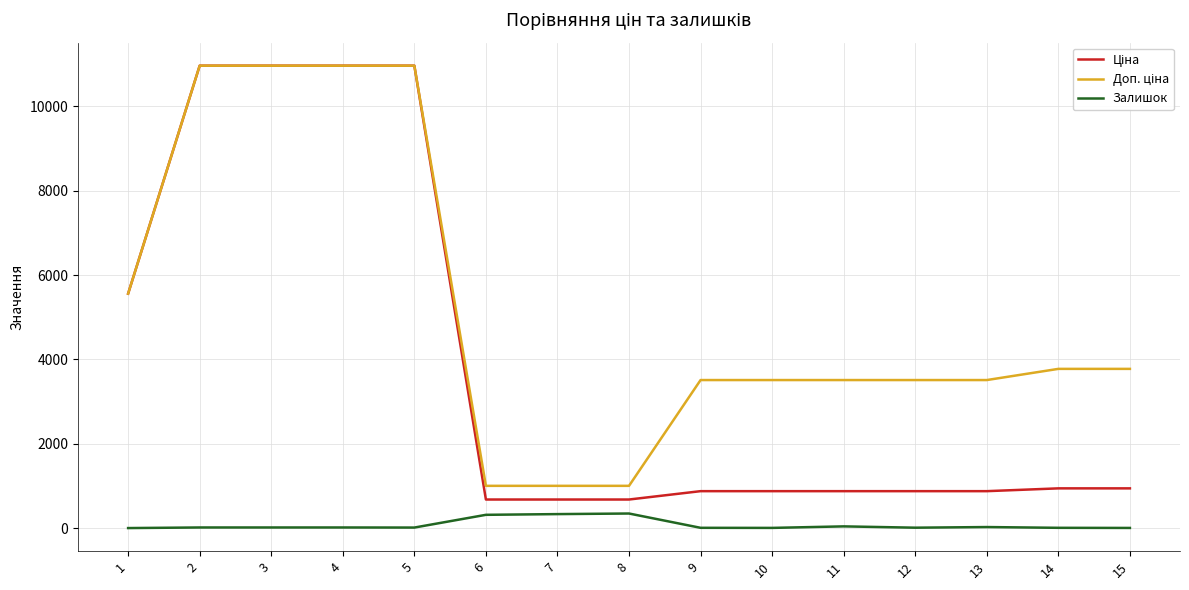

What is the greatest value displayed?

10964.4